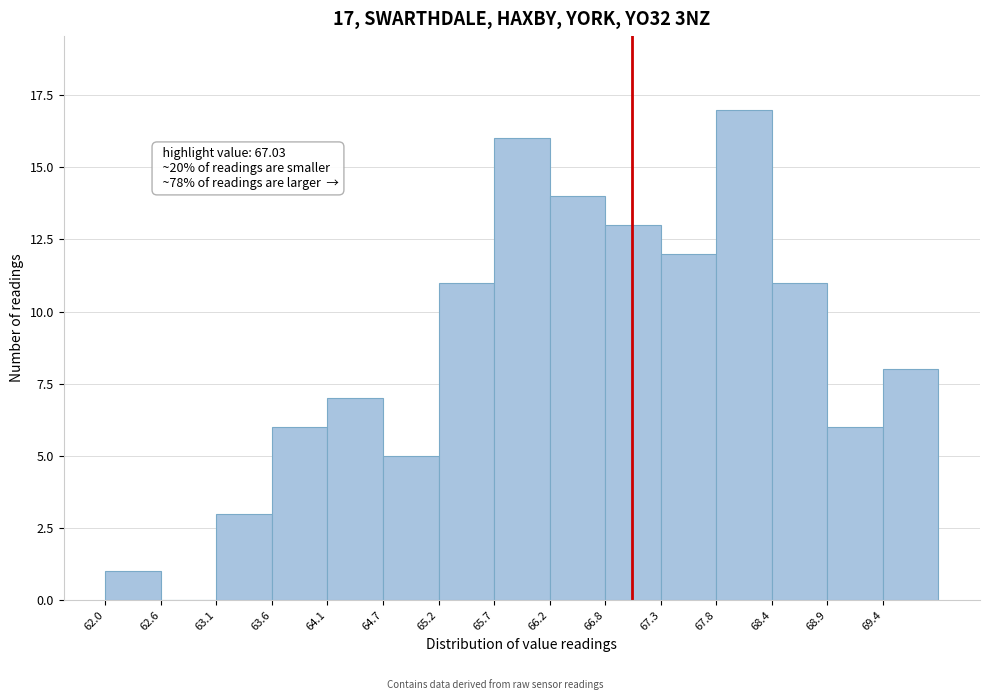

Over which range of the x-axis is the bar tallest?

67.8 to 68.4